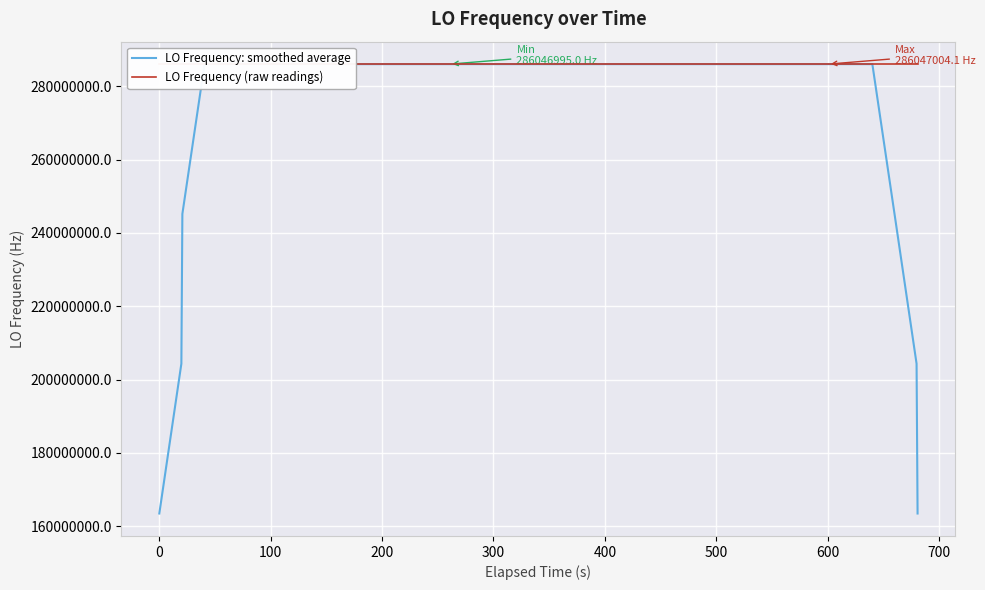

Which series has the largest total across all categories?

LO Frequency (raw readings)